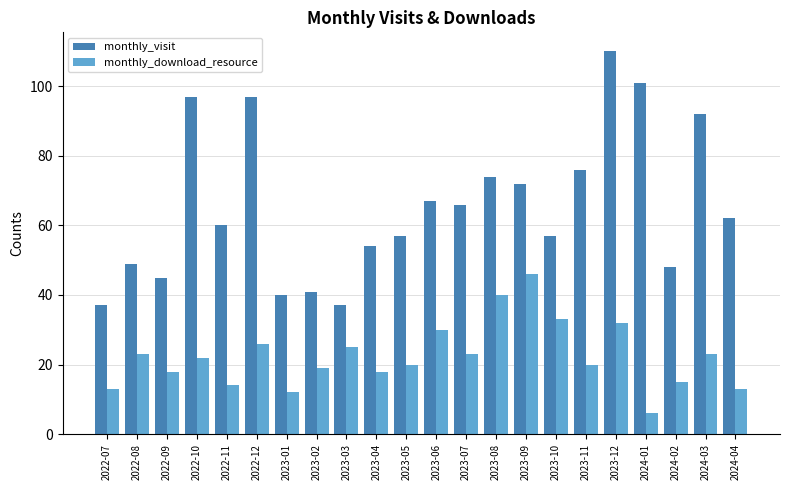

What is the average value of the monthly_visit series?

65